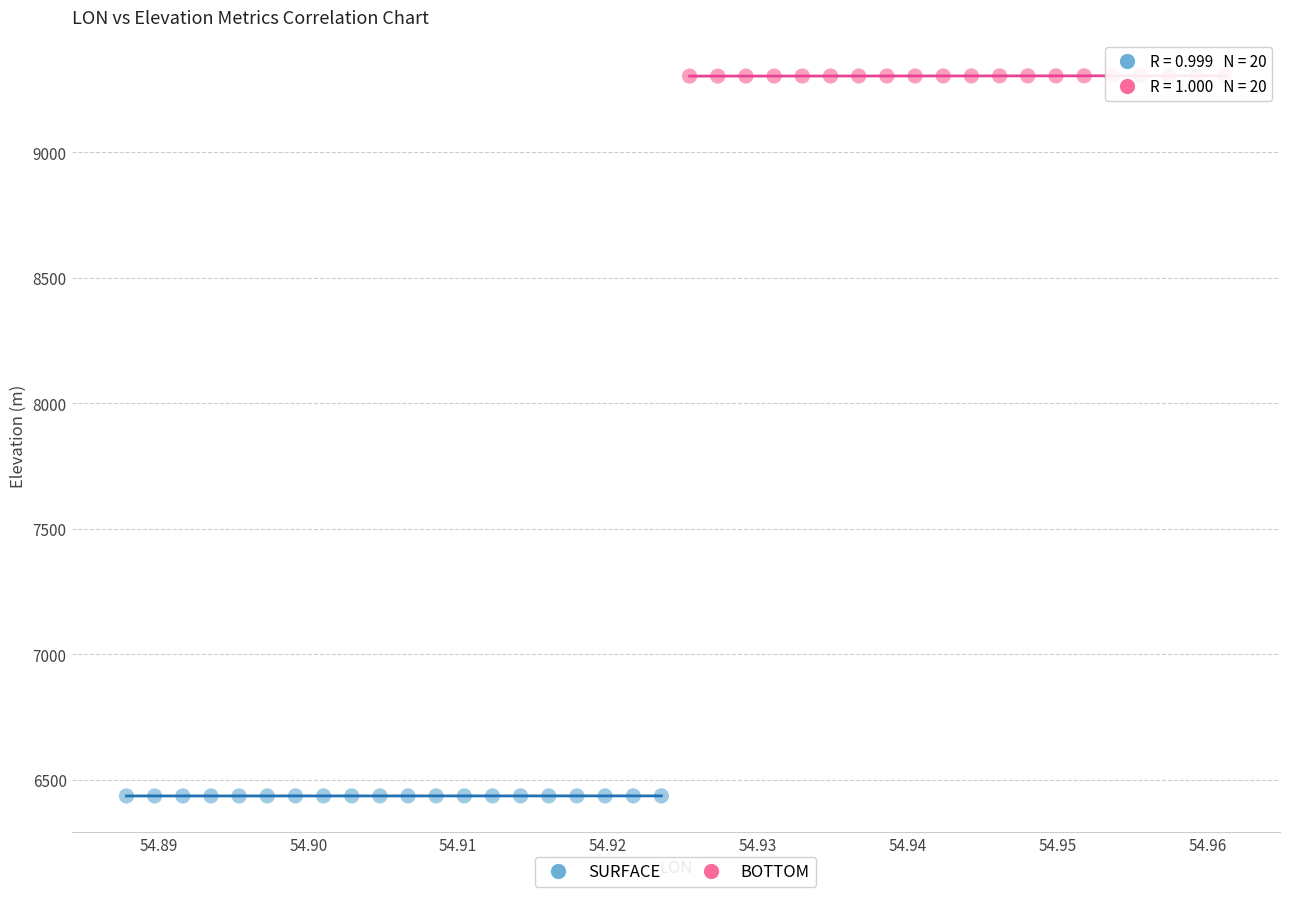

What are all the series names shown in the legend?

SURFACE, BOTTOM